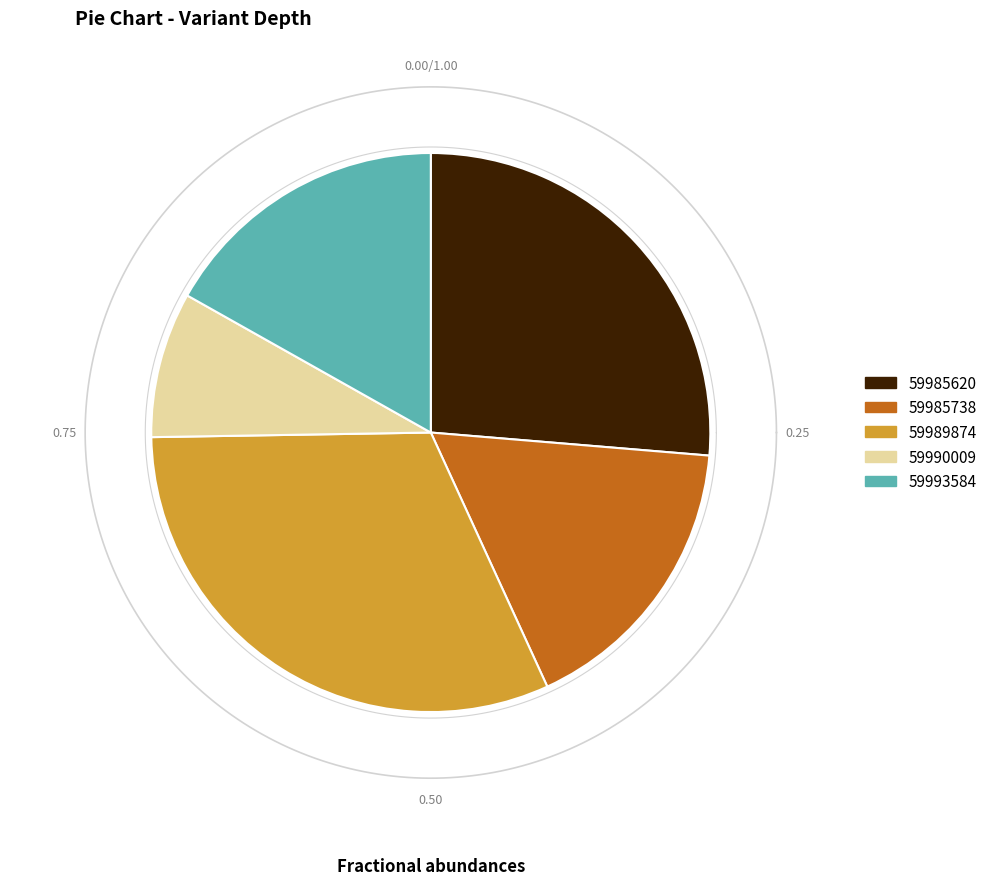

To the nearest percent, what percentage of the pie is 59990009?

8%